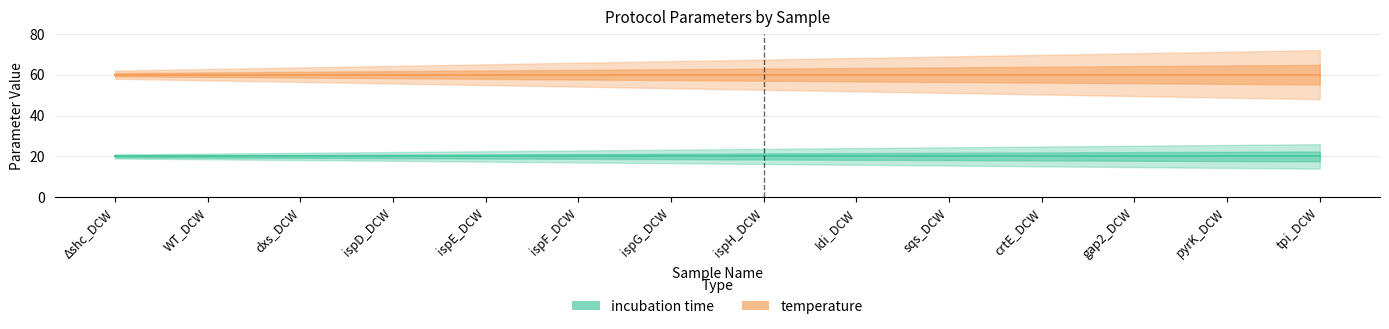

What is the value of the incubation time point at the 13th from the left?

20